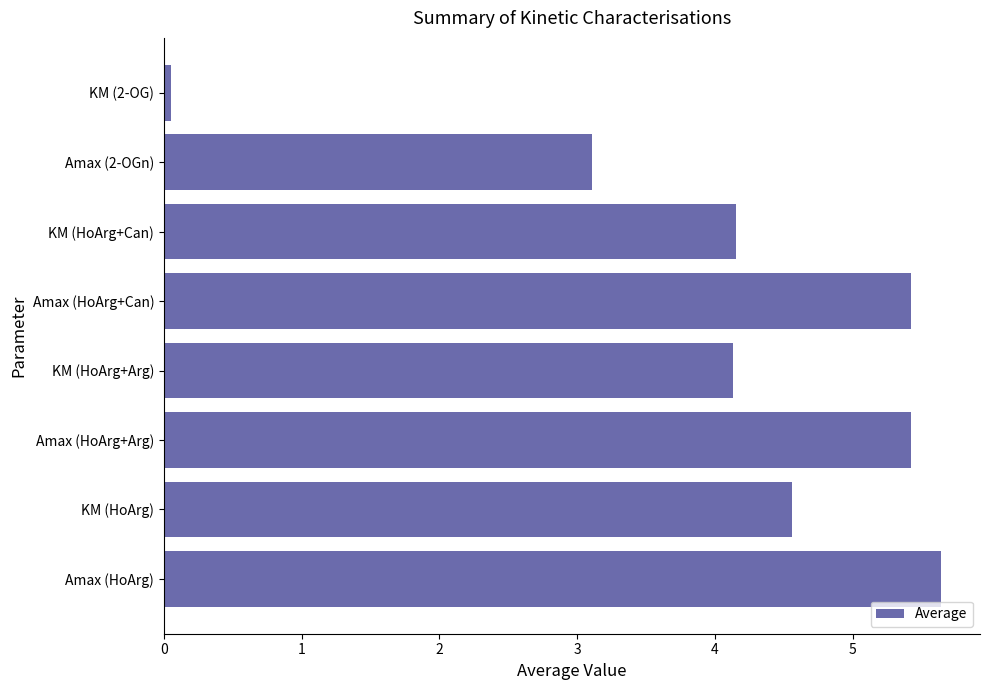

Which has a higher value, KM (HoArg+Arg) or Amax (HoArg+Can)?

Amax (HoArg+Can)